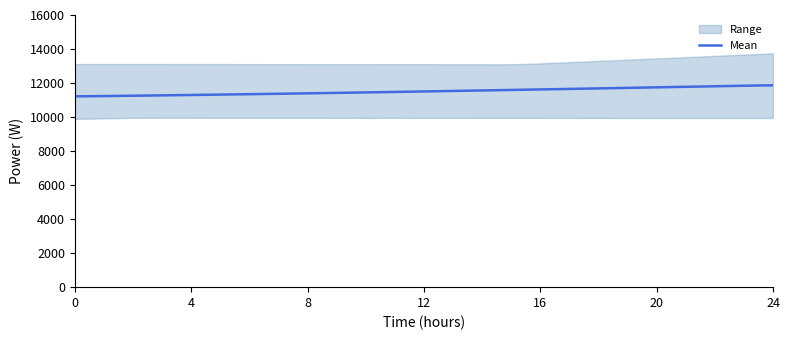

What is the value of the 37th point from the left?

11814.4